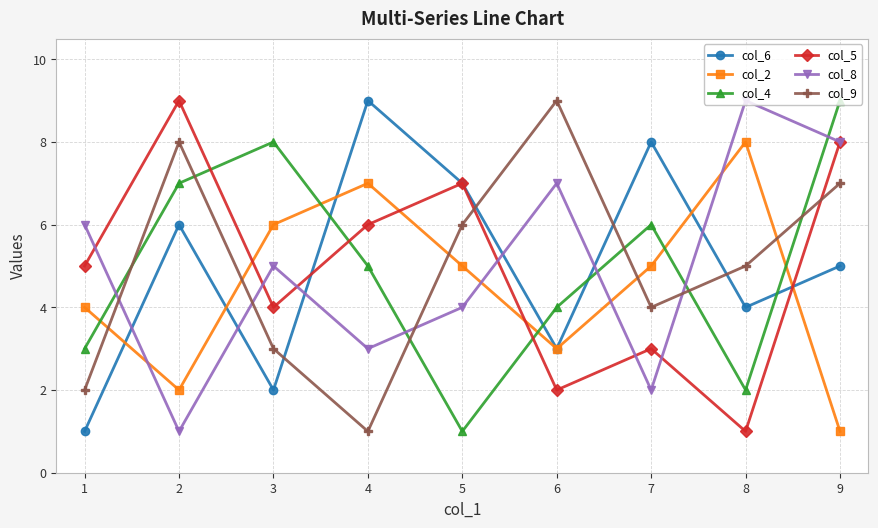

True or false: col_6 has a value of 10 at 2.

False